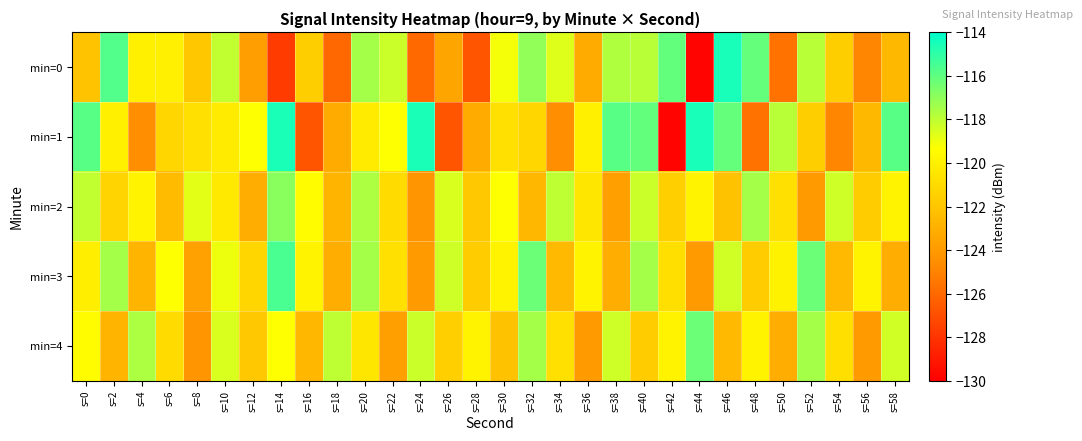

Which series changed the most between s=10 and s=48?

min=1